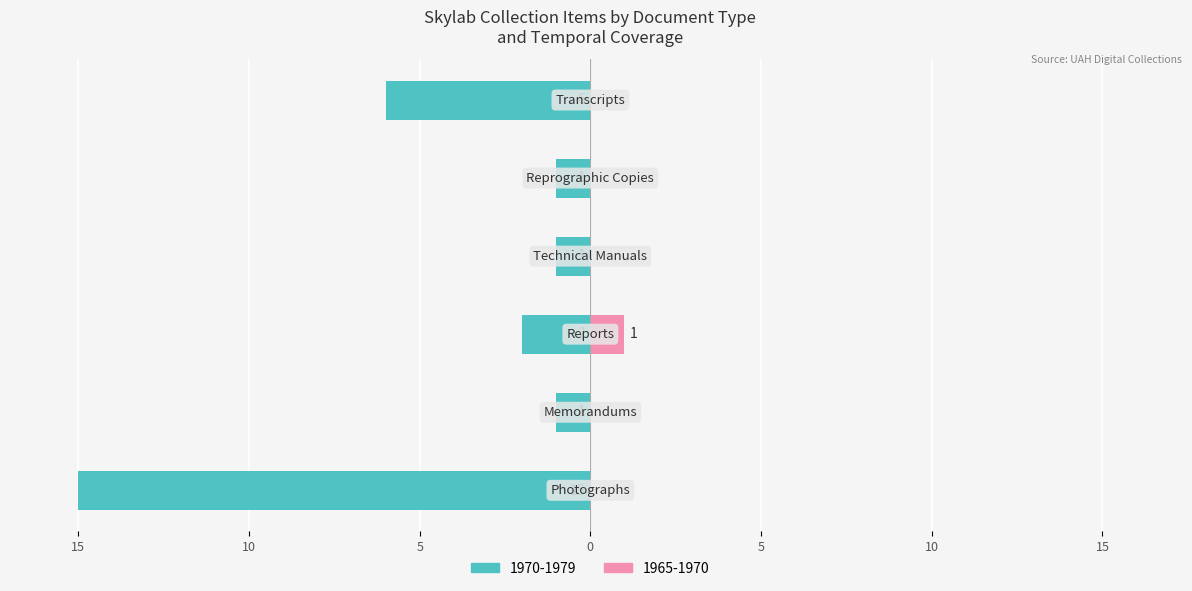

Reading left to right, extract all data points from this chart.

1970-1979: Photographs=-15	Memorandums=-1	Reports=-2	Technical Manuals=-1	Reprographic Copies=-1	Transcripts=-6
1965-1970: Photographs=0	Memorandums=0	Reports=1	Technical Manuals=0	Reprographic Copies=0	Transcripts=0